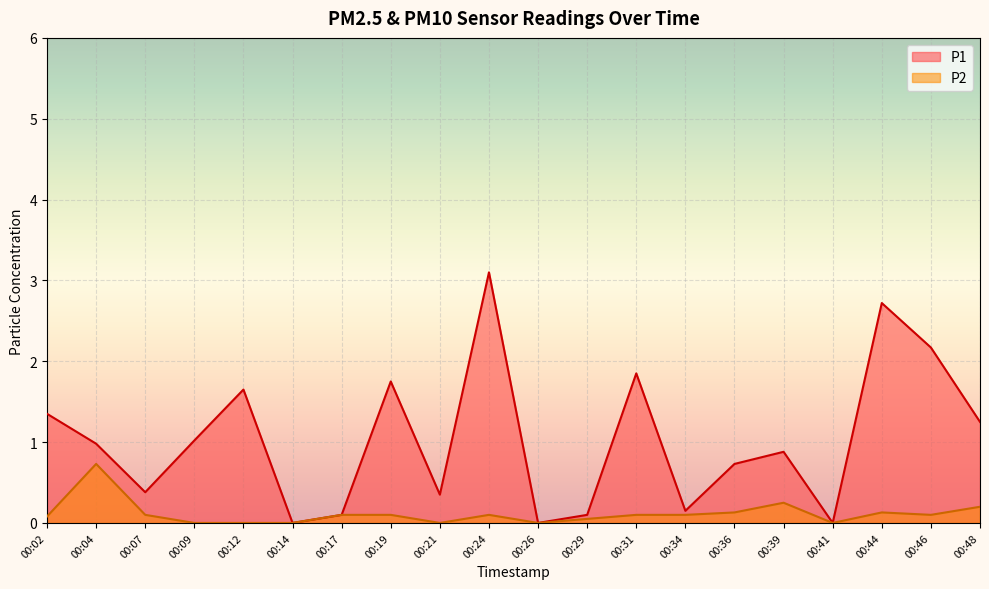

List the series in order of their overall mean, highest first.

P1, P2